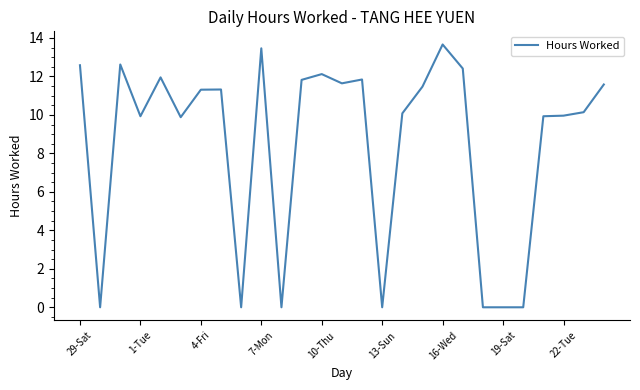

What is the difference between the maximum and minimum values?

13.7